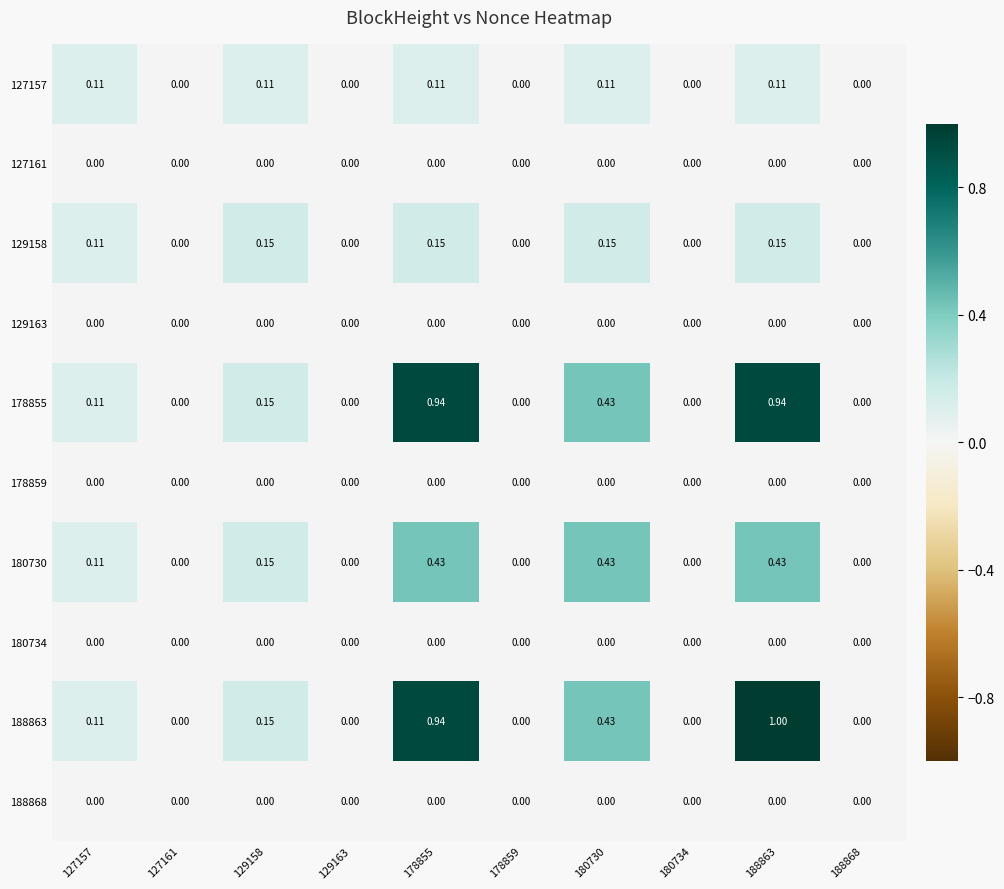

At which category is the sum across all series the highest?

188863